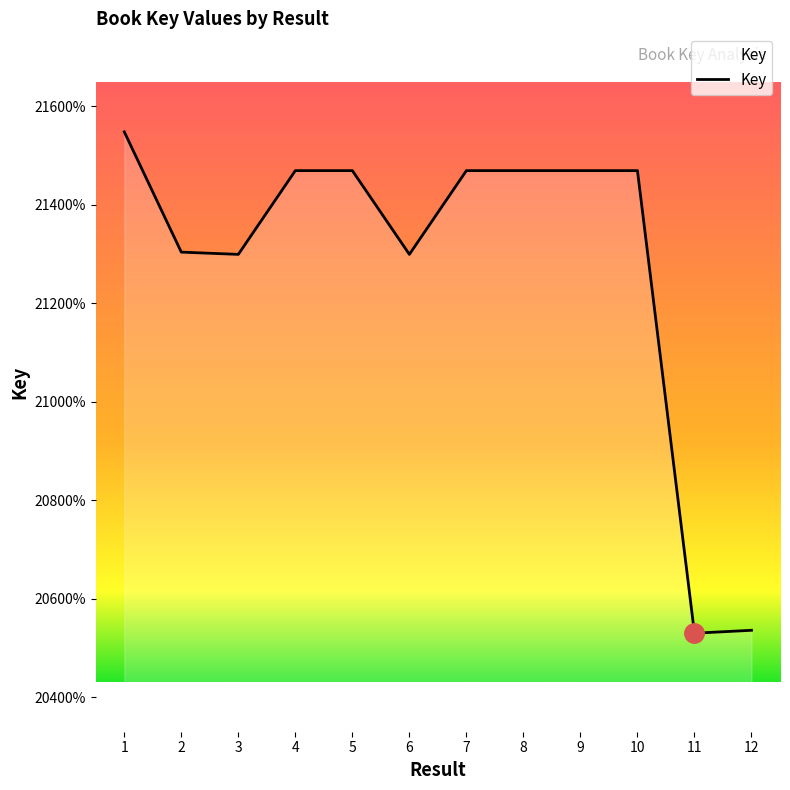

Rank the categories by value from lowest to highest.

11, 12, 6, 3, 2, 10, 9, 7, 8, 4, 5, 1